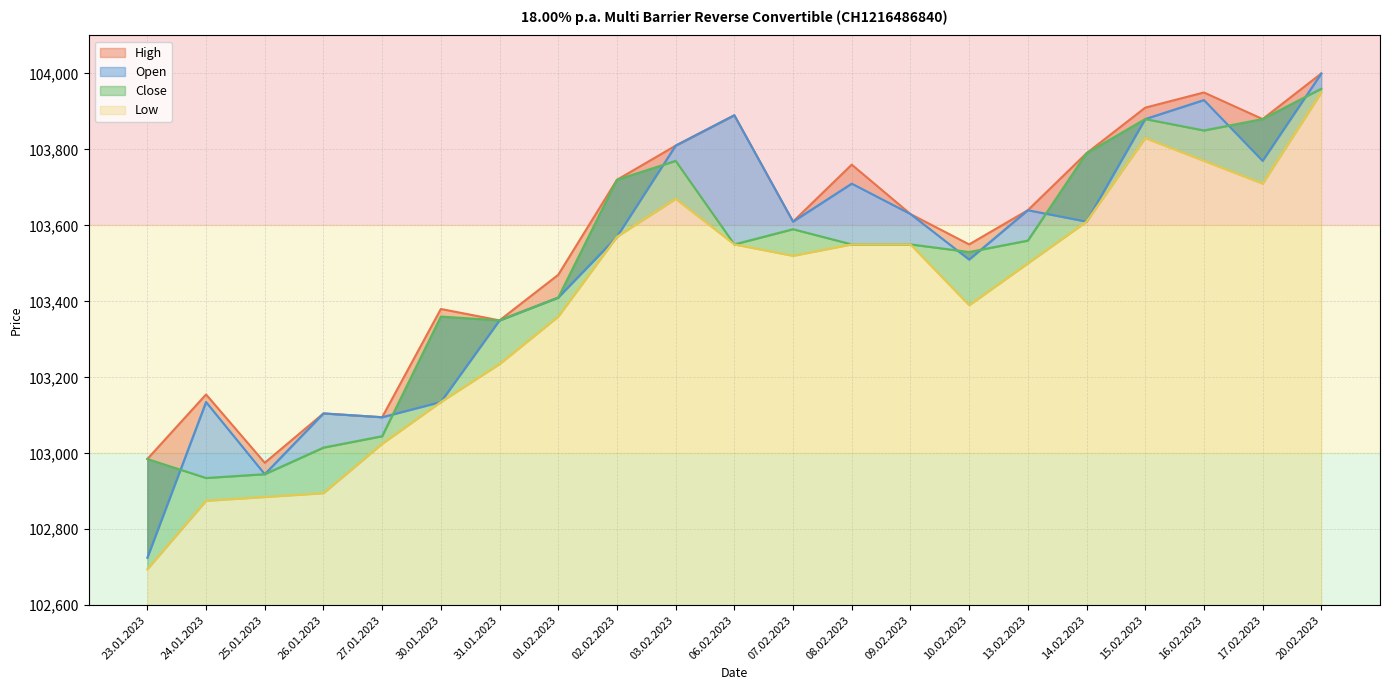

Reading right to left, what are all the values shown in this chart?

Open: 104000	103770	103930	103880	103610	103640	103510	103630	103710	103610	103890	103810	103570	103410	103350	103135	103095	103105	102945	103135	102725
High: 104000	103880	103950	103910	103790	103640	103550	103630	103760	103610	103890	103810	103720	103470	103350	103380	103095	103105	102975	103155	102985
Low: 103950	103710	103770	103830	103610	103500	103390	103550	103550	103520	103550	103670	103570	103360	103235	103135	103025	102895	102885	102875	102695
Close: 103960	103880	103850	103880	103790	103560	103530	103550	103550	103590	103550	103770	103720	103410	103350	103360	103045	103015	102945	102935	102985